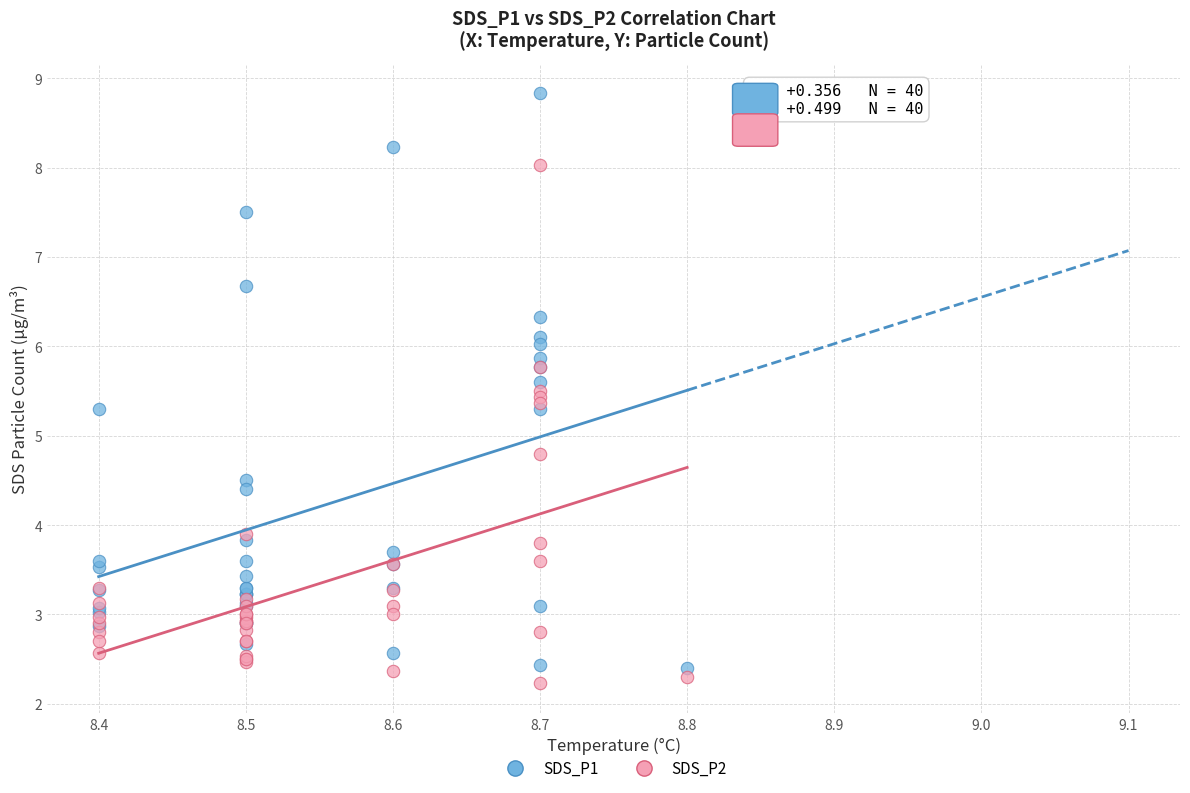

Which series reaches the minimum Y coordinate?

SDS_P2